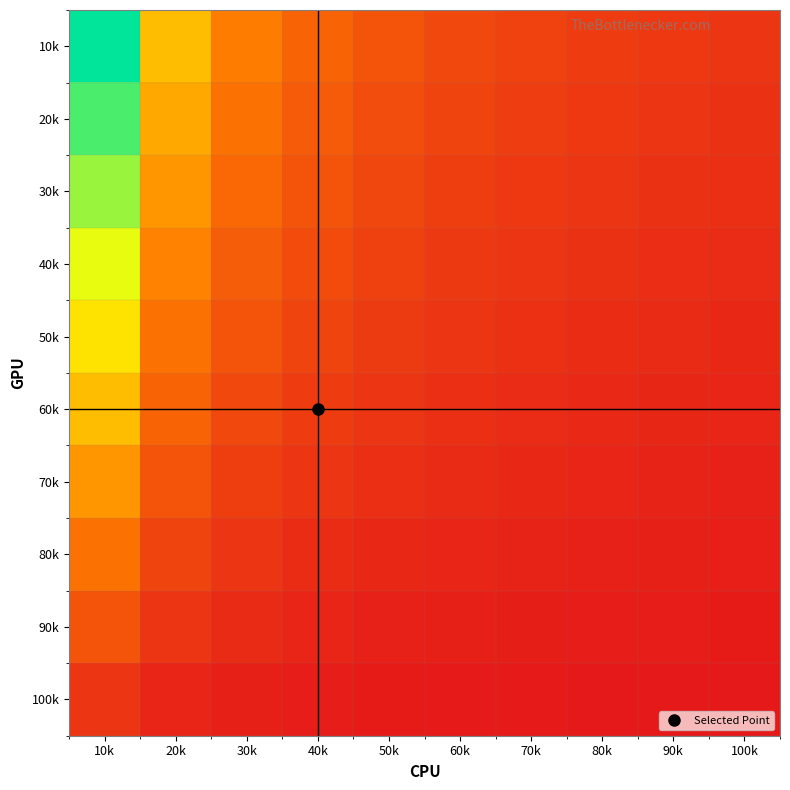

How many distinct data groups are displayed?

10